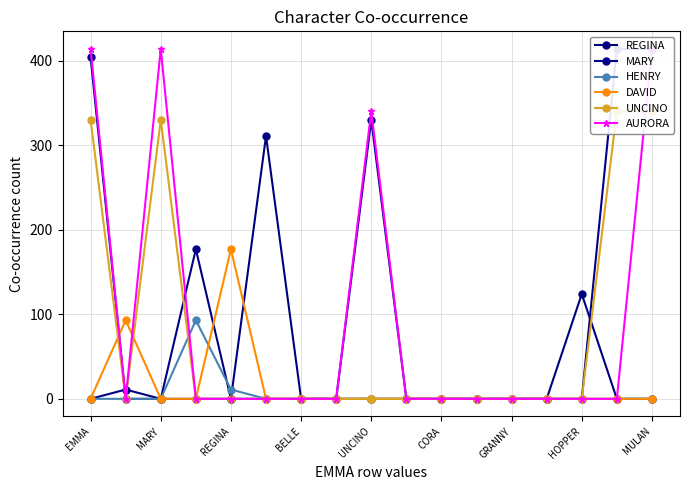

Which label corresponds to the smallest value in the chart?

EMMA